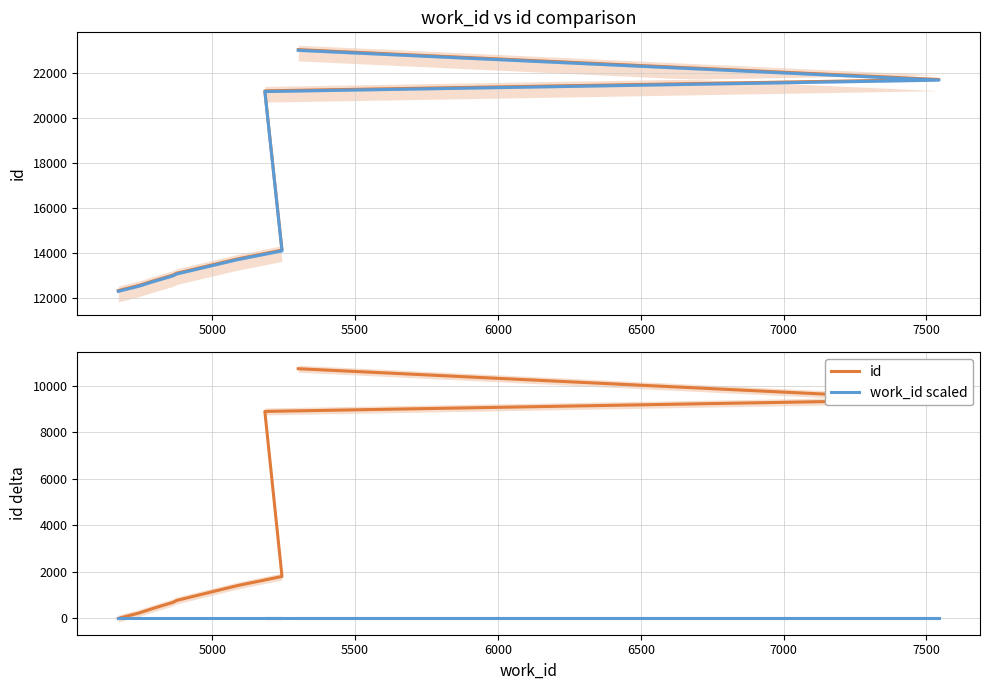

Rank the series by their average value, from highest to lowest.

id, work_id scaled